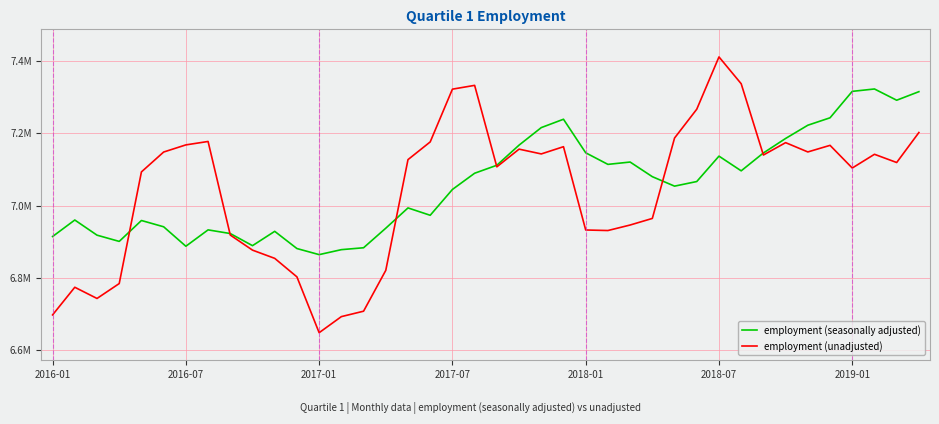

Does the chart have visible grid lines?

Yes